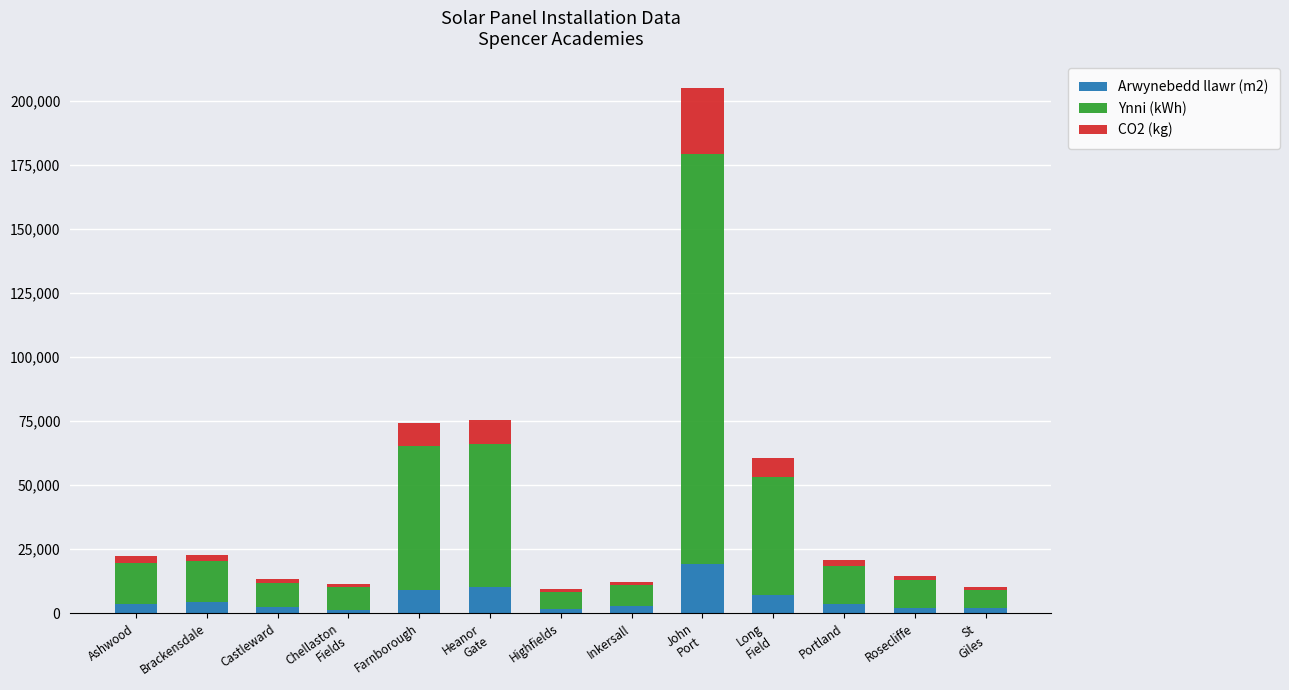

What is the difference between the maximum and minimum values in the Arwynebedd llawr (m2) series?

17953.0